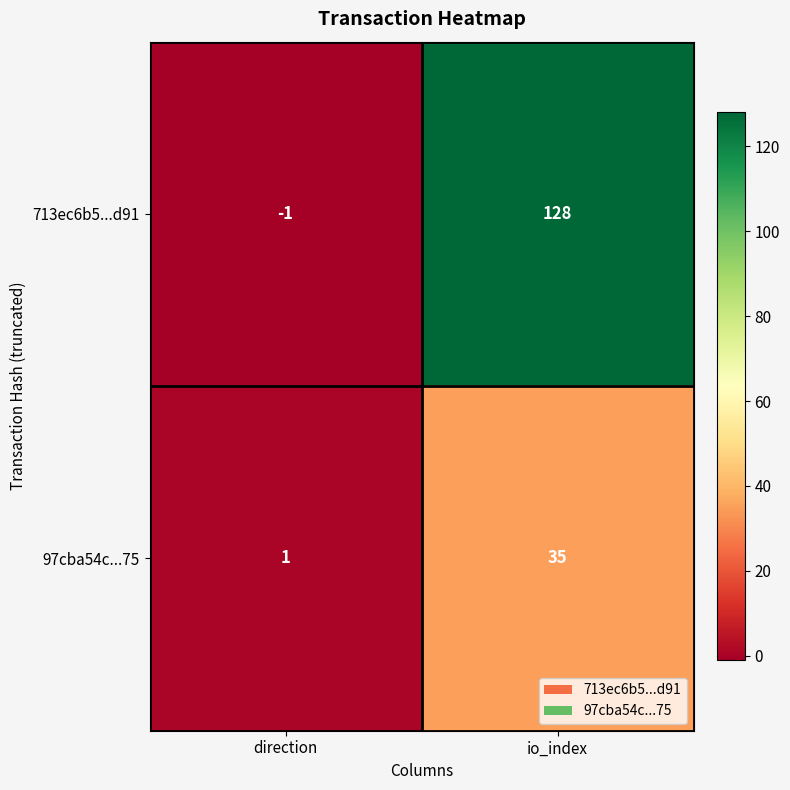

How many categories are shown in the chart?

2